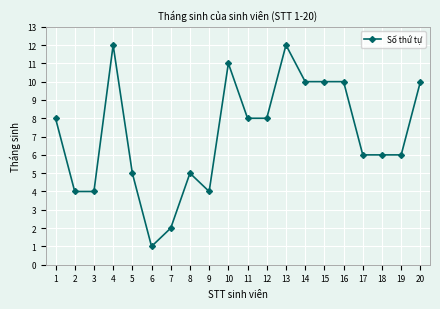

Reading left to right, extract all data points from this chart.

8	4	4	12	5	1	2	5	4	11	8	8	12	10	10	10	6	6	6	10